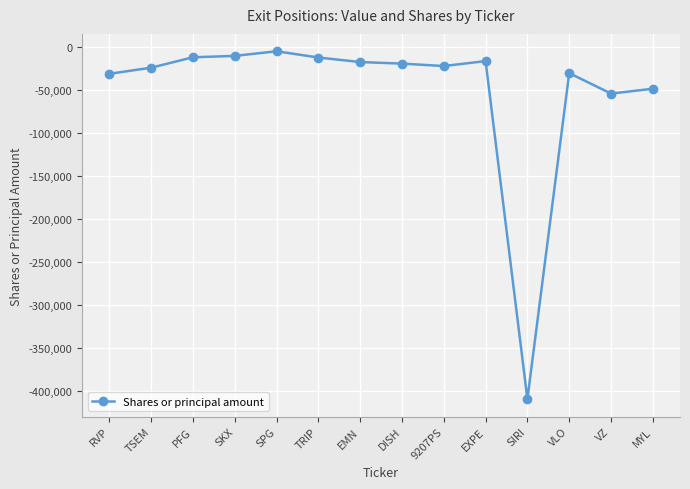

At which category does the chart reach its minimum across all series?

SIRI